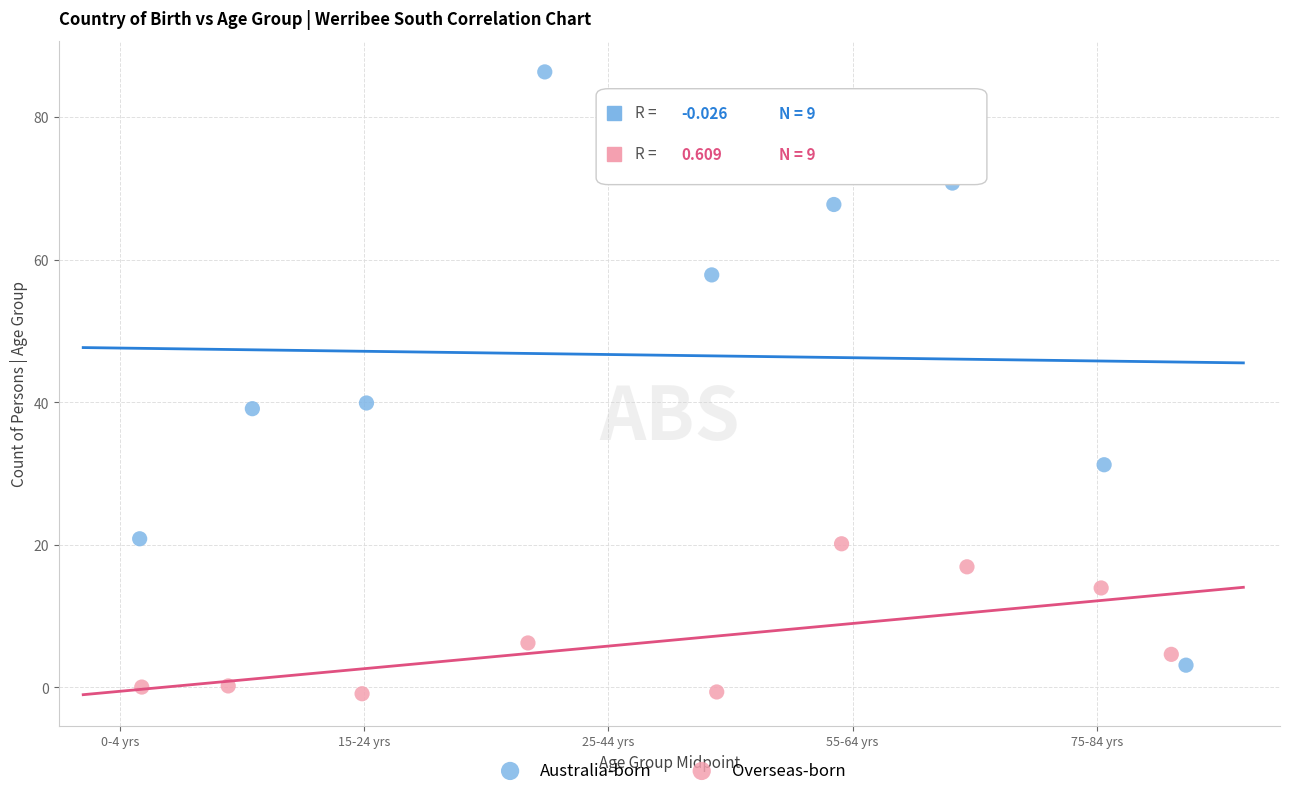

Which series has the largest Y range (max minus min)?

Australia-born